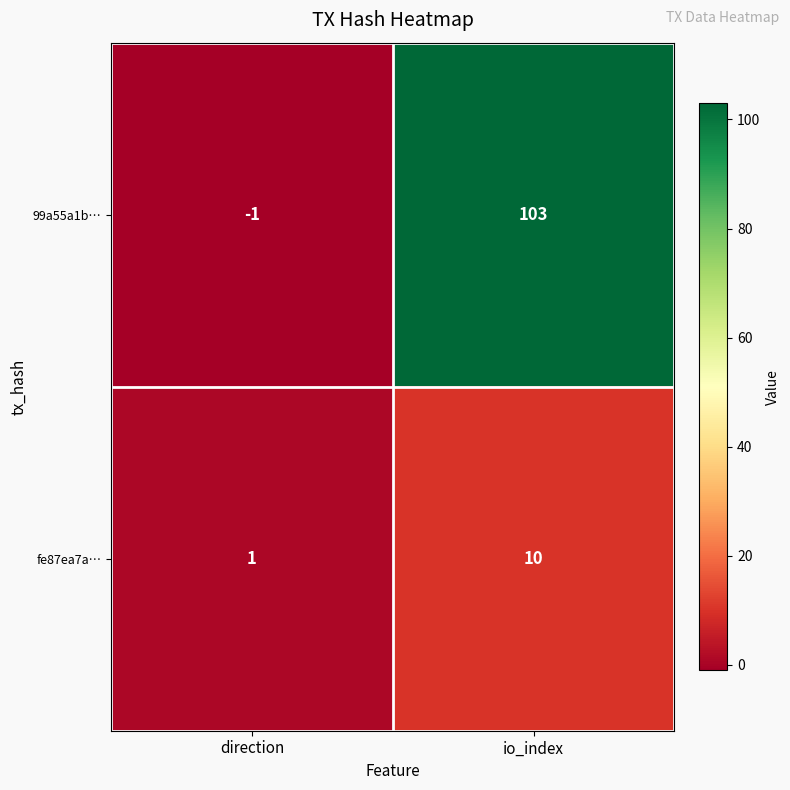

Reading right to left, extract all data points from this chart.

99a55a1b…: io_index=103	direction=-1
fe87ea7a…: io_index=10	direction=1